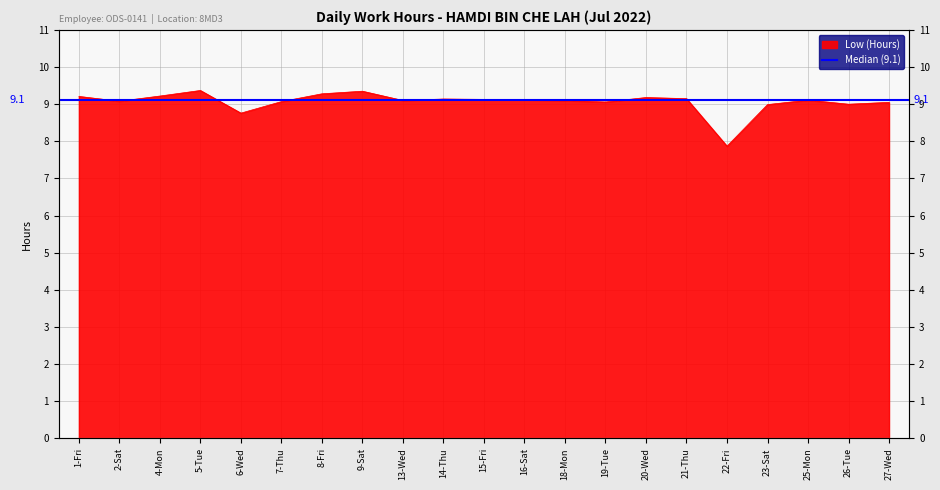

How many interior local peaks (higher than both neighbors) does the data have?

5